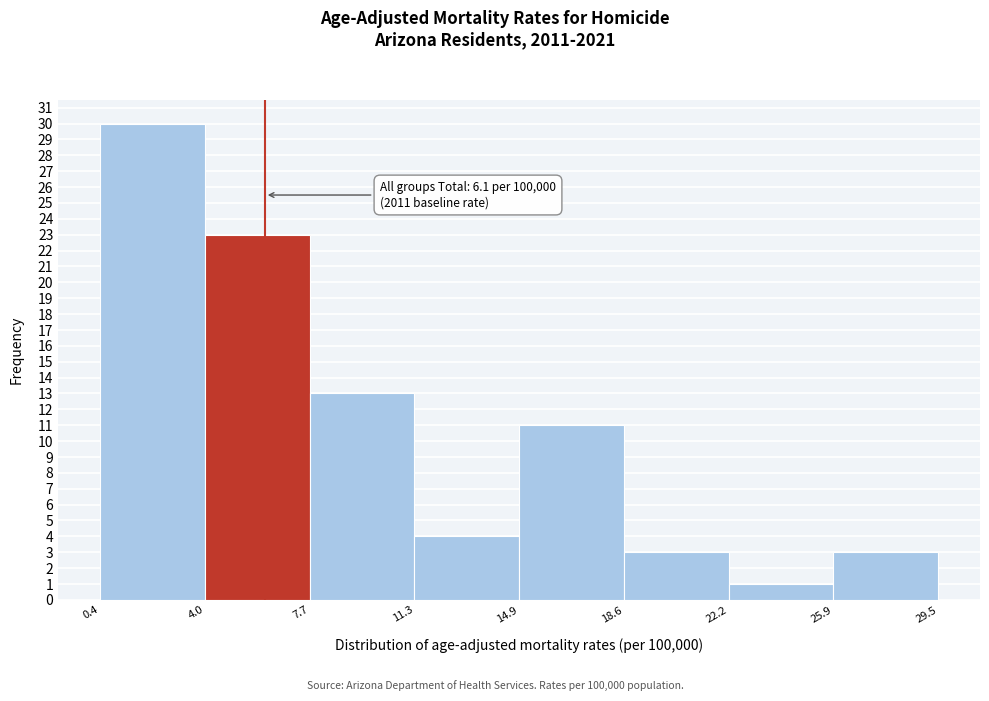

Which range on the x-axis has the tallest bar?

0.4 to 4.0